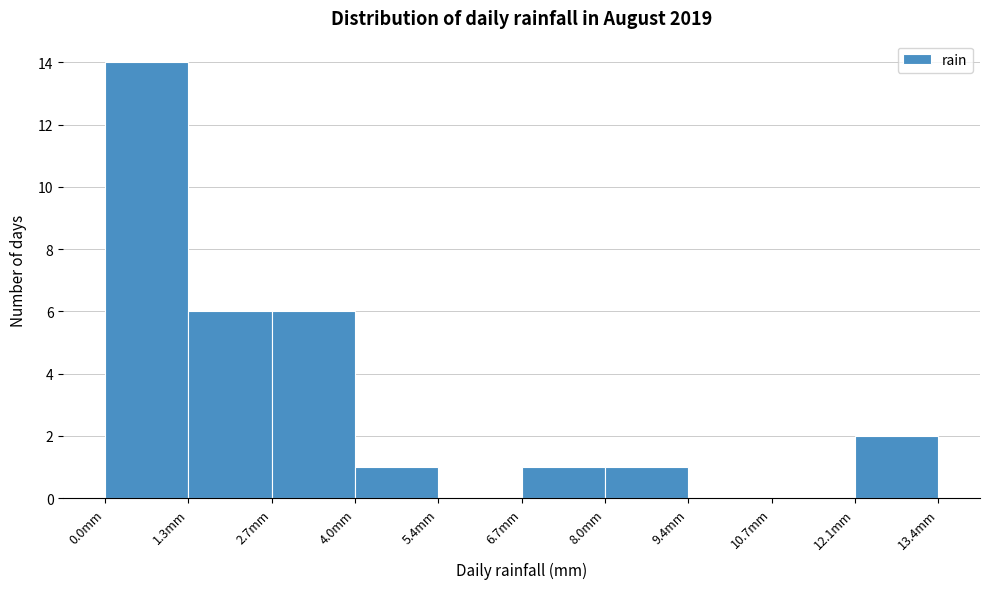

Reading left to right, list every bar in this chart as the range it spans on the x-axis followed by its height. Neither the bar edges nor the heights are printed on the chart, so give them approximately, as read against the axes.

0.00 to 1.34: 14
1.34 to 2.68: 6
2.68 to 4.02: 6
4.02 to 5.36: 1
5.36 to 6.70: 0
6.70 to 8.04: 1
8.04 to 9.38: 1
9.38 to 10.72: 0
10.72 to 12.06: 0
12.06 to 13.40: 2